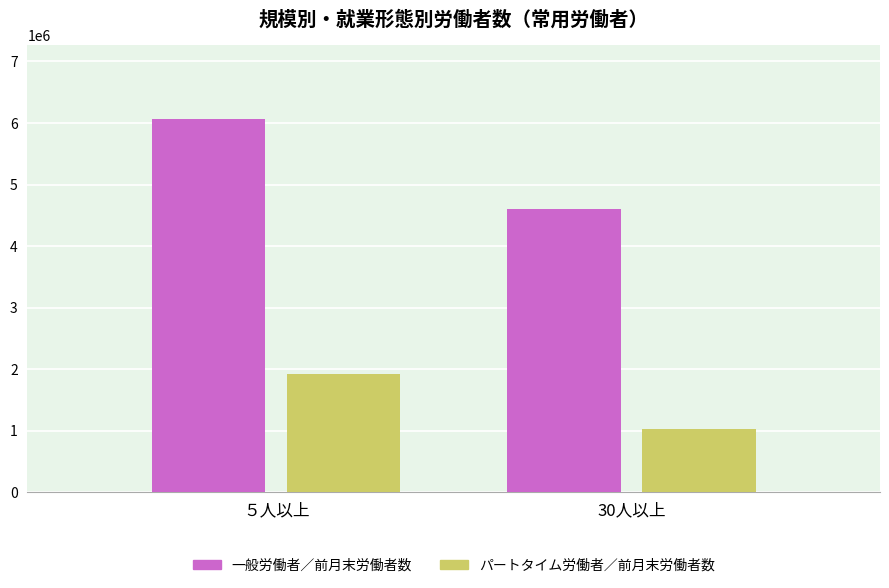

Reading left to right, transcribe all the data shown in this chart.

一般労働者／前月末労働者数: ５人以上=6057386	30人以上=4599581
パートタイム労働者／前月末労働者数: ５人以上=1917694	30人以上=1022187